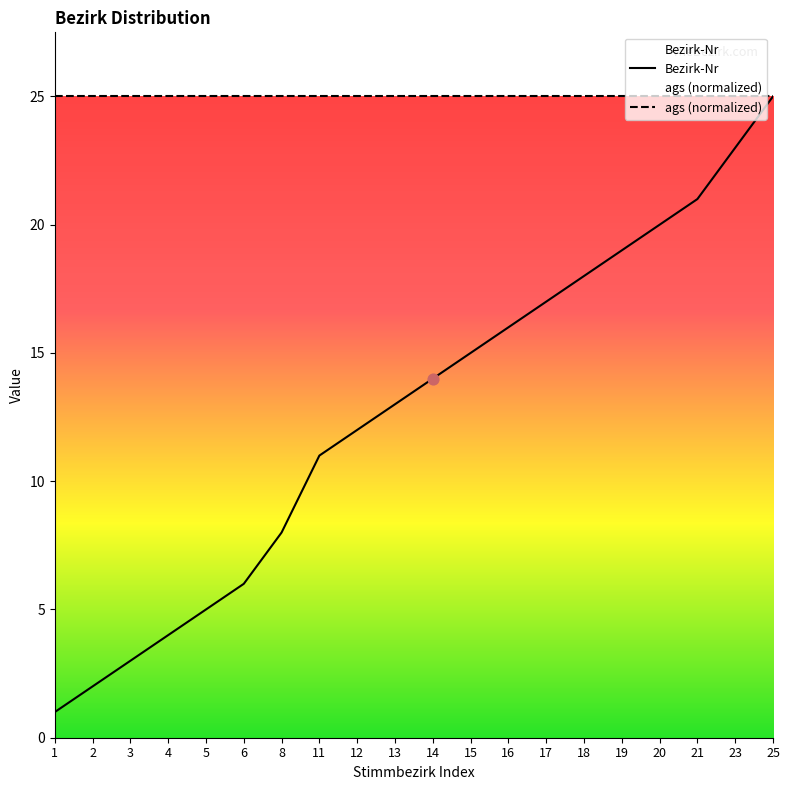

Which has a higher value, 6 or 8?

8